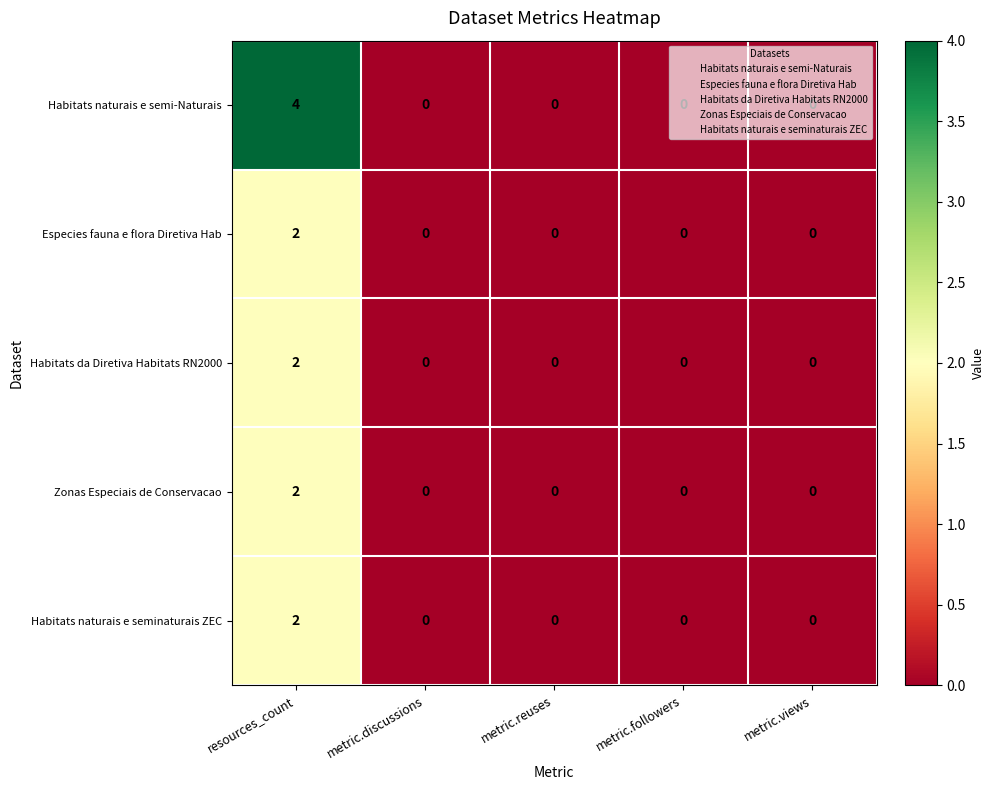

Is it true that Especies fauna e flora Diretiva Hab equals 4 at resources_count?

False